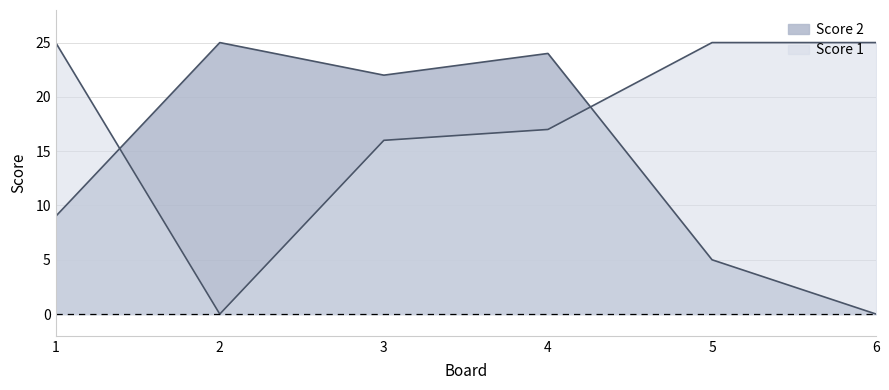

Which series has the largest total across all categories?

Score 1